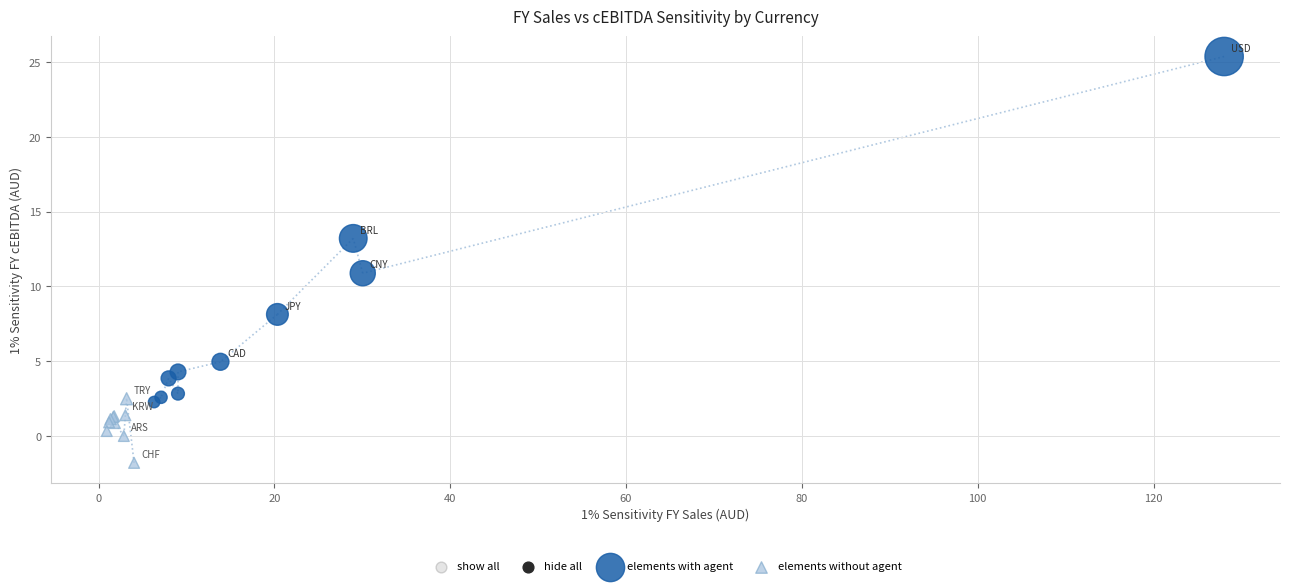

Which series reaches the minimum Y coordinate?

elements without agent